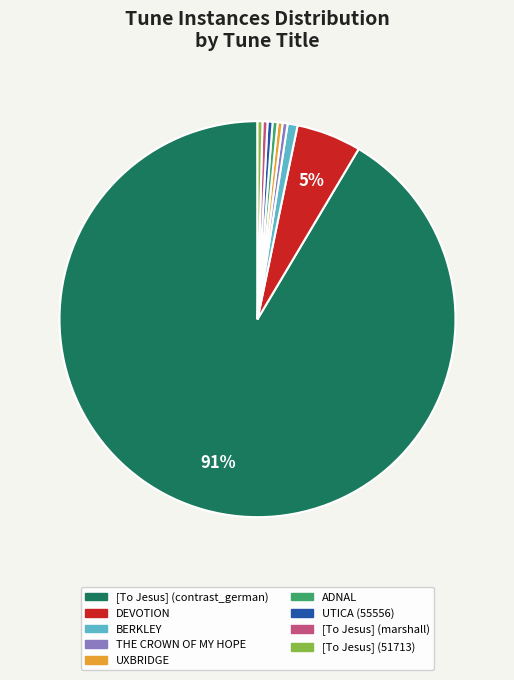

How many segments does this pie chart have?

9